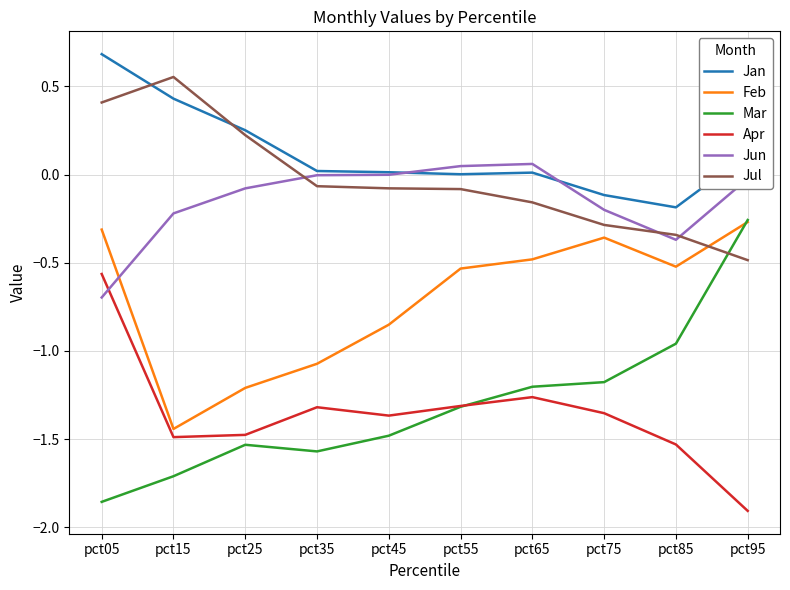

The Jul series shows -0.3 at pct85. True or false?

True